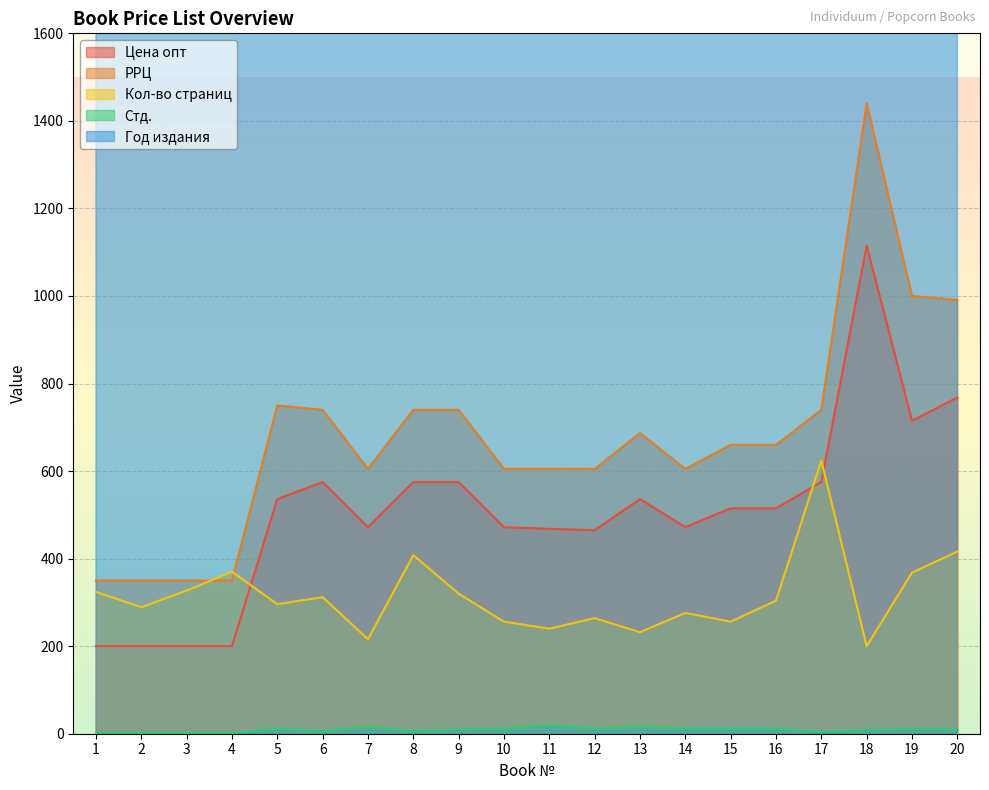

The РРЦ series shows 277 at 10. True or false?

False